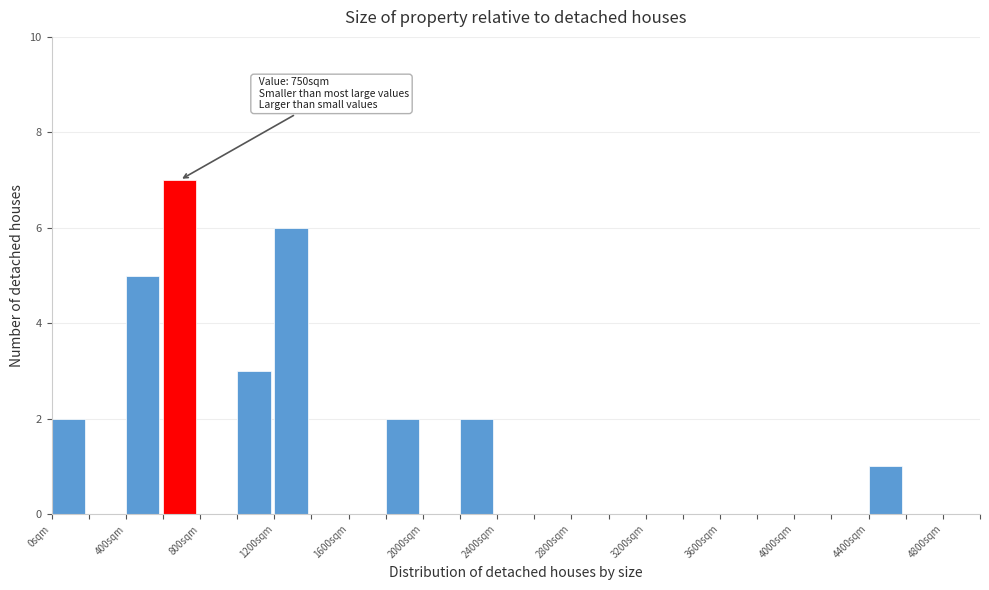

Which range on the x-axis has the tallest bar?

600 to 800